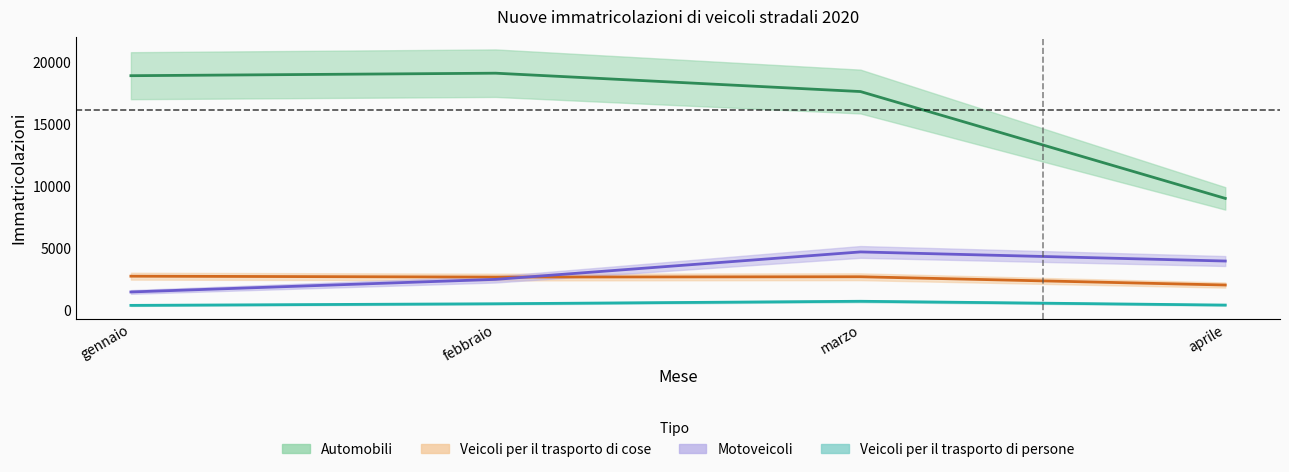

Does the chart display data point markers on the line(s)?

No